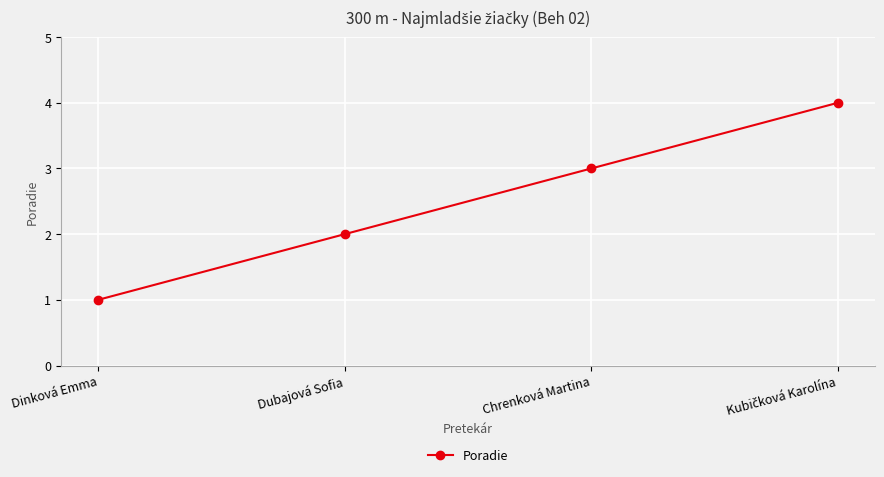

What is the greatest value displayed?

4